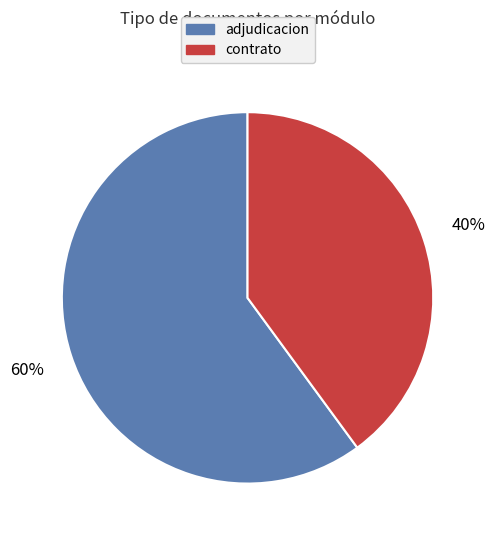

To the nearest percent, what is the difference between the largest and smallest slice percentages?

20%